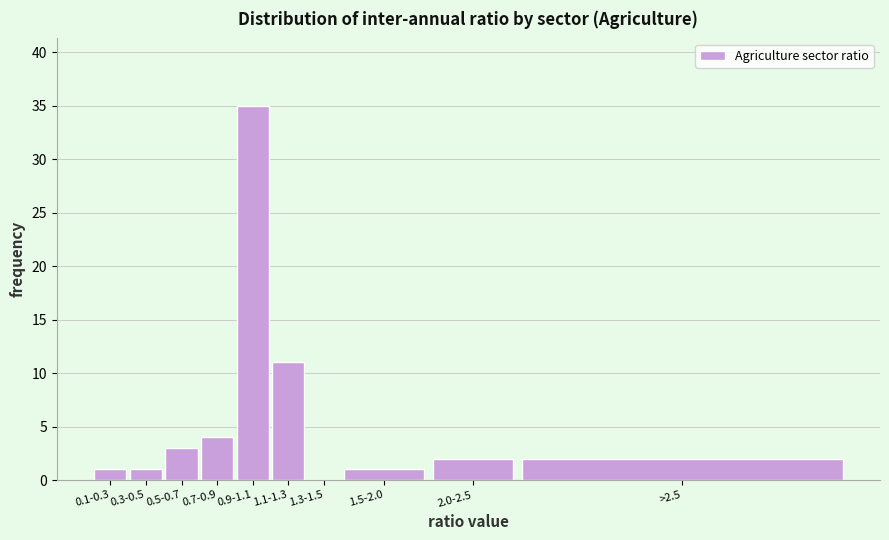

Reading left to right, transcribe all the data shown in this chart.

0.1-0.3=1	0.3-0.5=1	0.5-0.7=3	0.7-0.9=4	0.9-1.1=35	1.1-1.3=11	1.3-1.5=0	1.5-2.0=1	2.0-2.5=2	>2.5=2